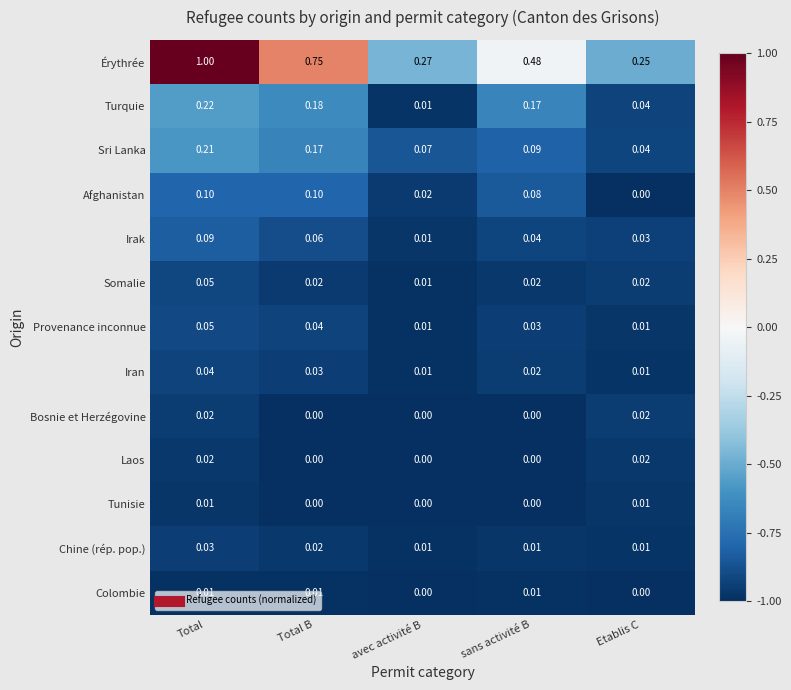

At which label does Somalie reach its minimum?

avec activité B